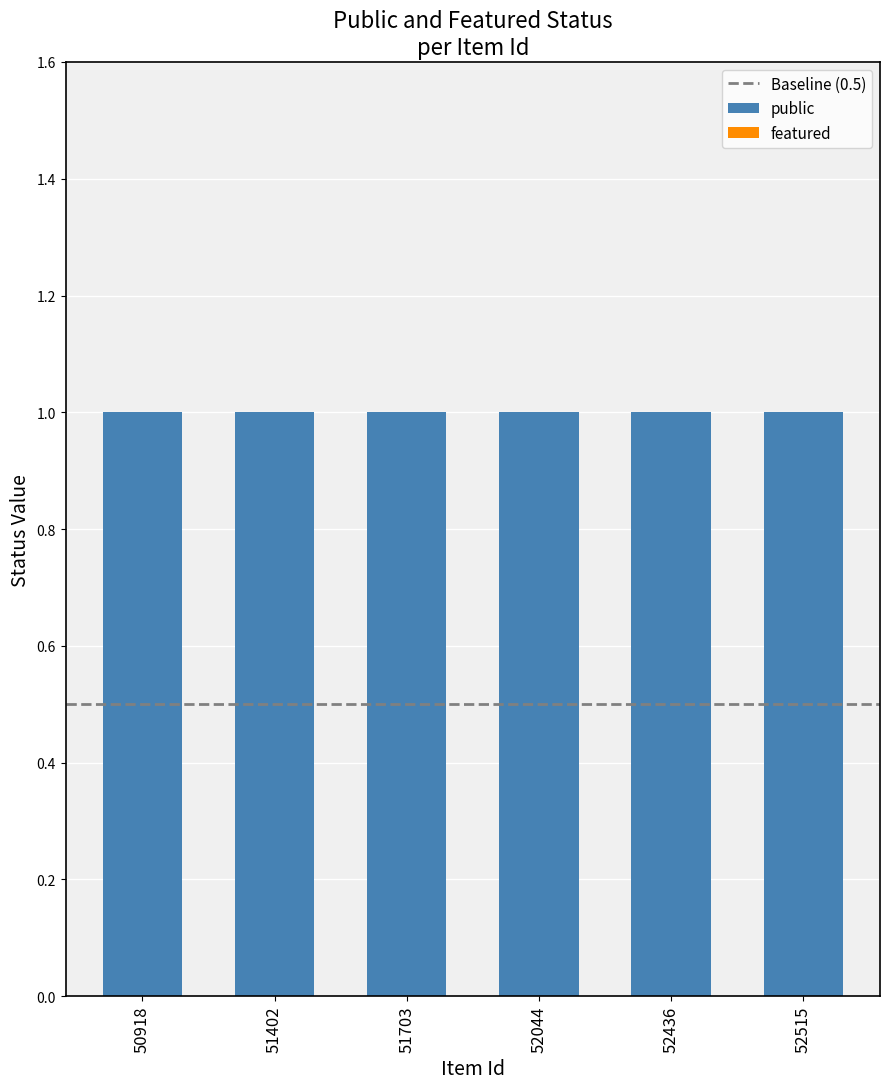

Which series has the largest total across all categories?

public